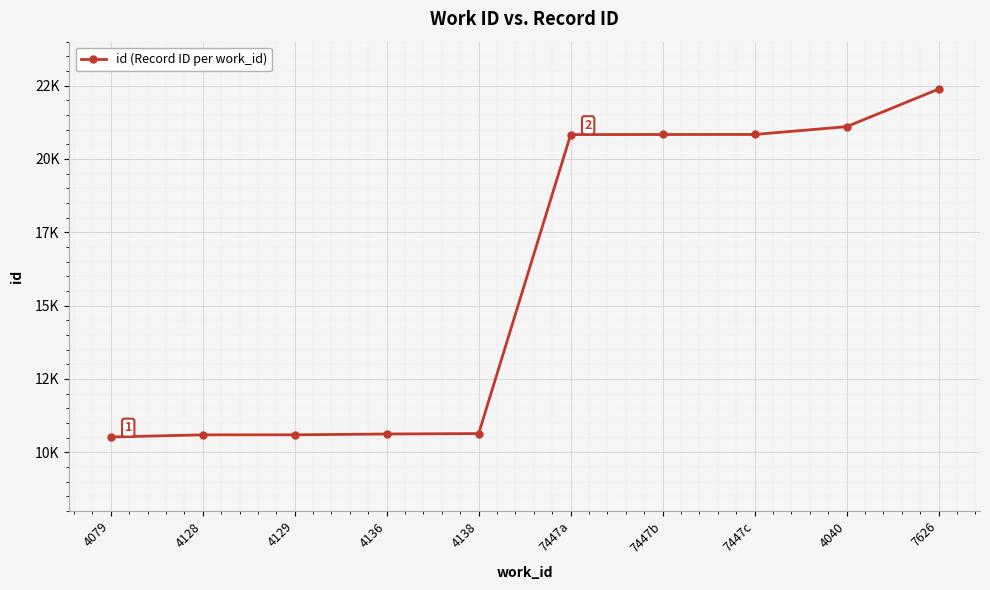

Does the chart have visible grid lines?

Yes